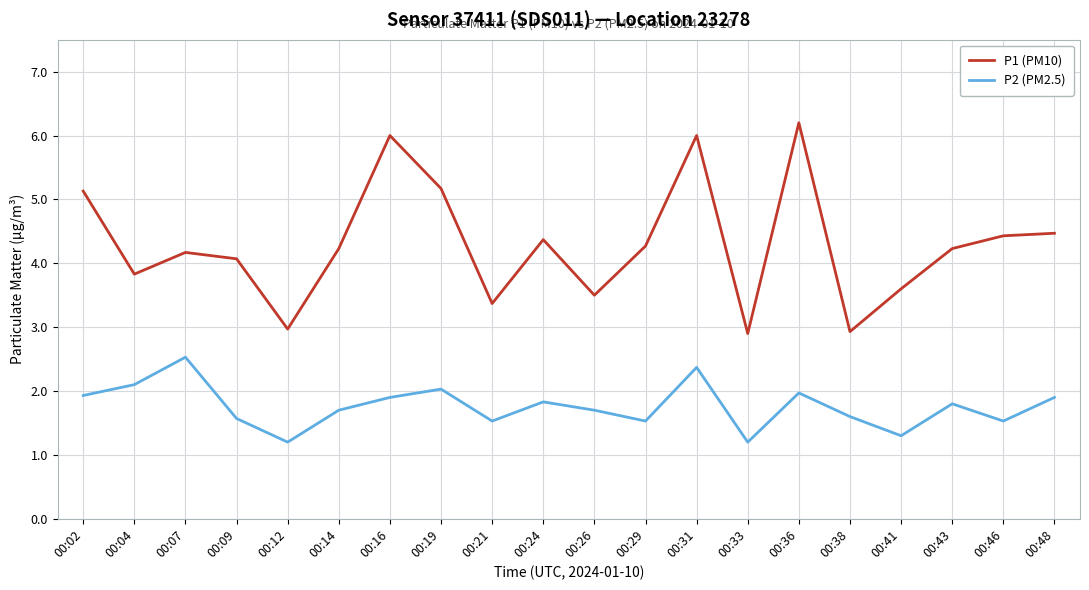

What is the difference between the P1 (PM10) values at 00:19 and 00:09?

1.1